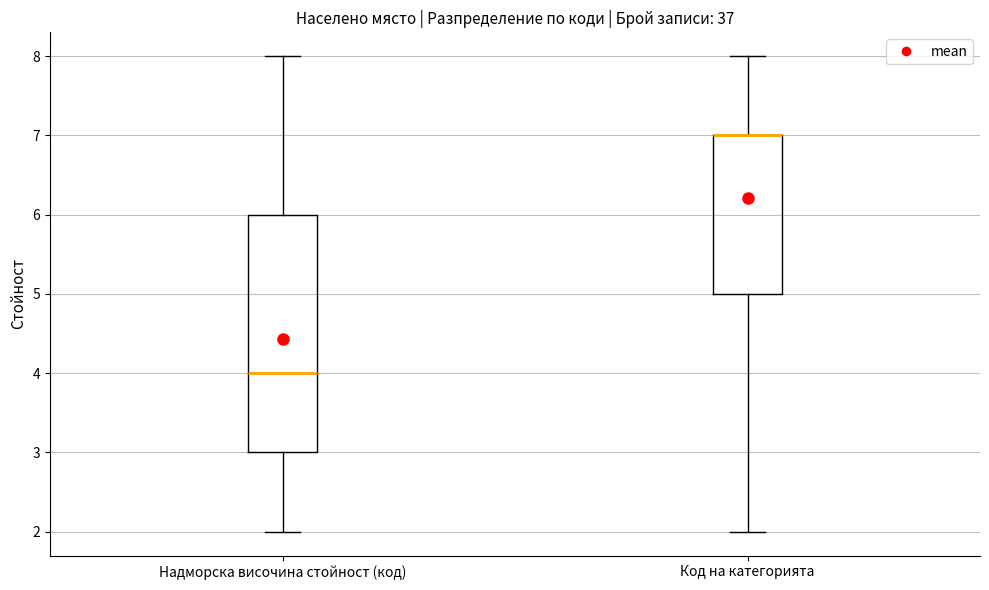

Reading left to right, transcribe this box plot: for each box, give where its median line is, the range the box spans, and where its two whiskers end, as read against the y-axis. The values are not printed on the chart, so give them approximately, as read against the axis.

Надморска височина стойност (код): median 4, box 3 to 6, whiskers 2 to 8
Код на категорията: median 7 (drawn on the box's upper edge), box 5 to 7, whiskers 2 to 8